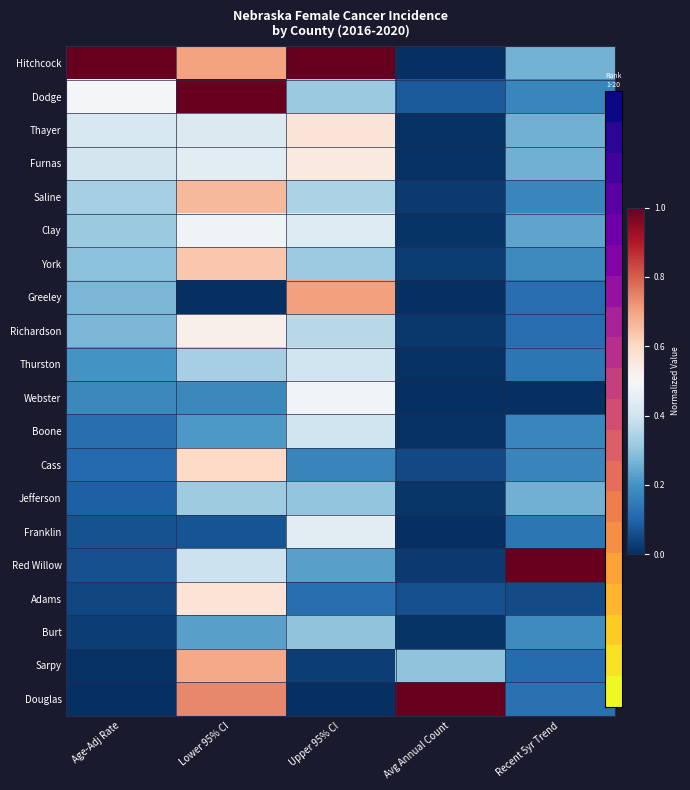

Which category has the highest value across all series?

Age-Adj Rate